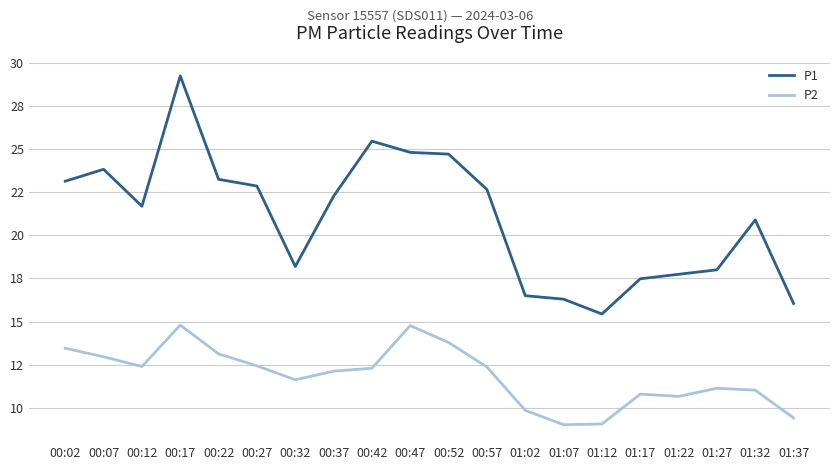

What is the value of the P2 point at the 3rd from the left?

12.4